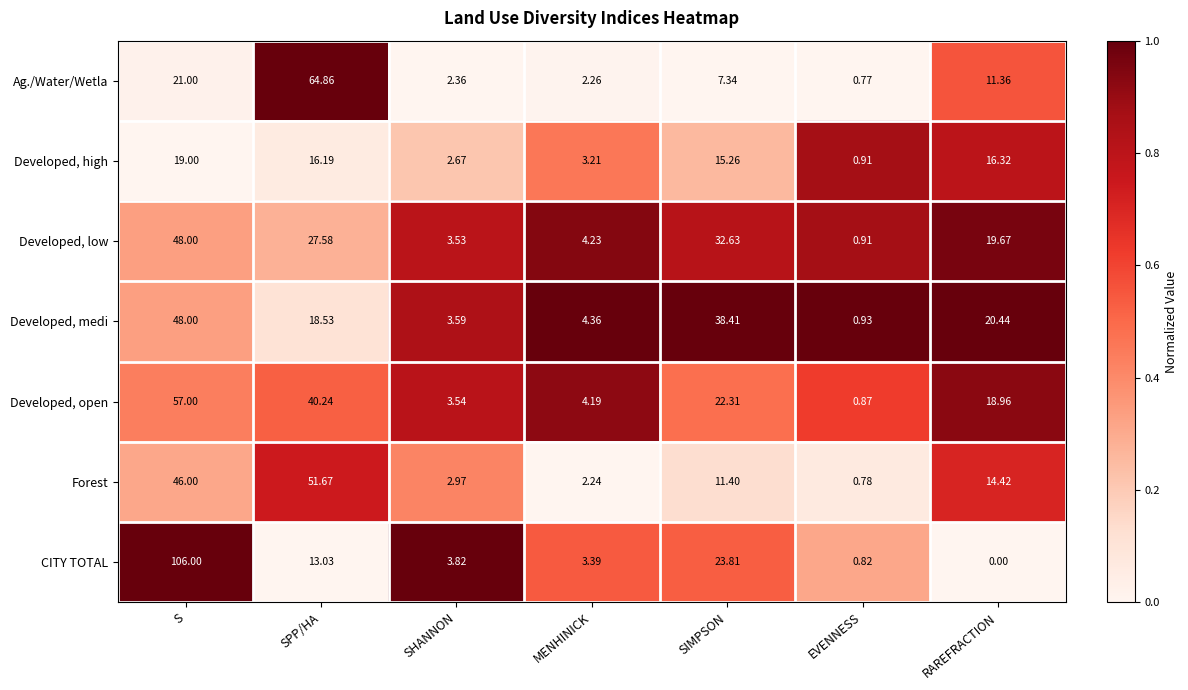

At SIMPSON, list the series in order from smallest to largest.

Ag./Water/Wetla, Forest, Developed, high, Developed, open, CITY TOTAL, Developed, low, Developed, medi